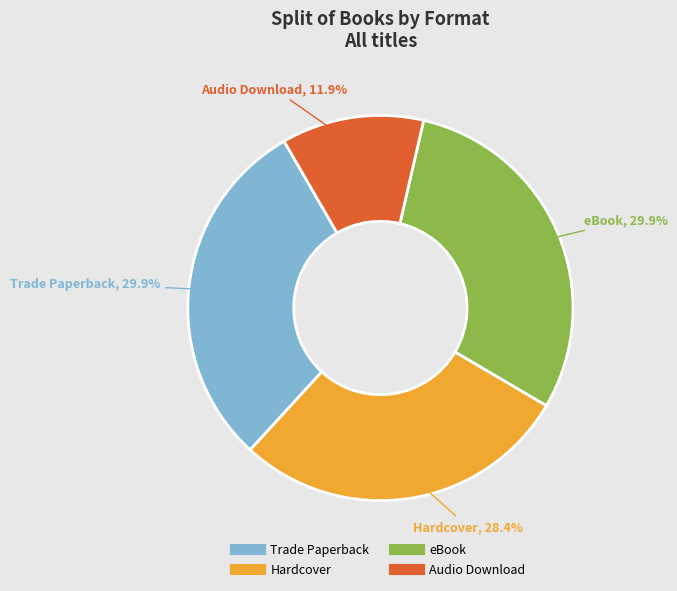

Which category has the smallest portion of the pie?

Audio Download